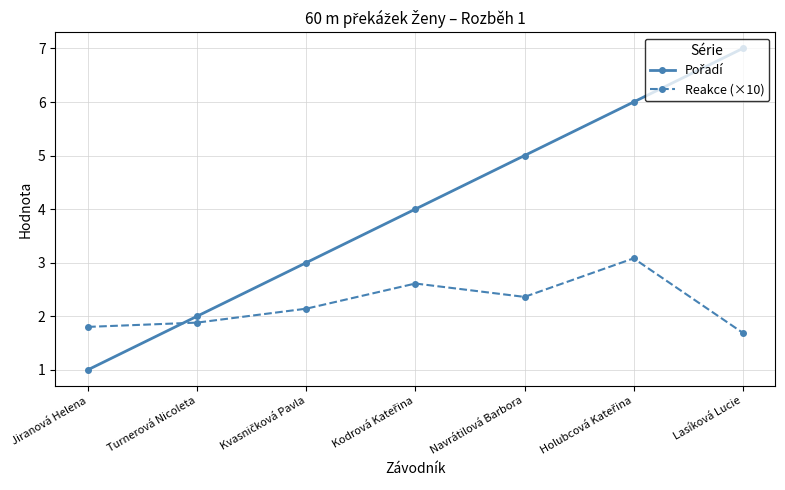

The Reakce (×10) series shows 1.7 at Lasíková Lucie. True or false?

True